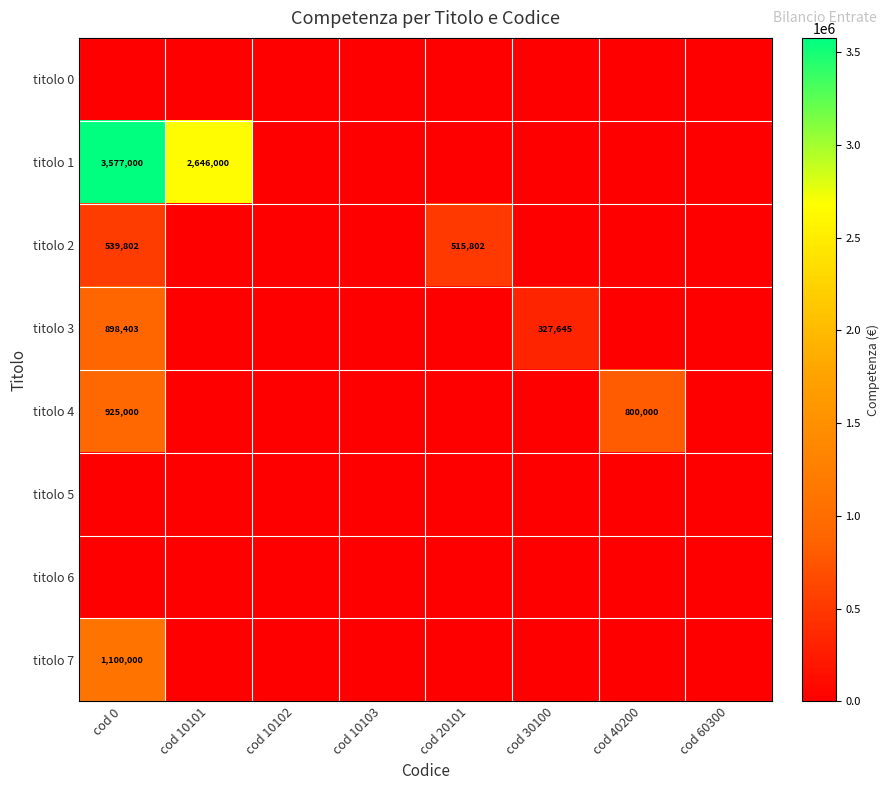

Is it true that titolo 2 equals 515802 at cod 20101?

True